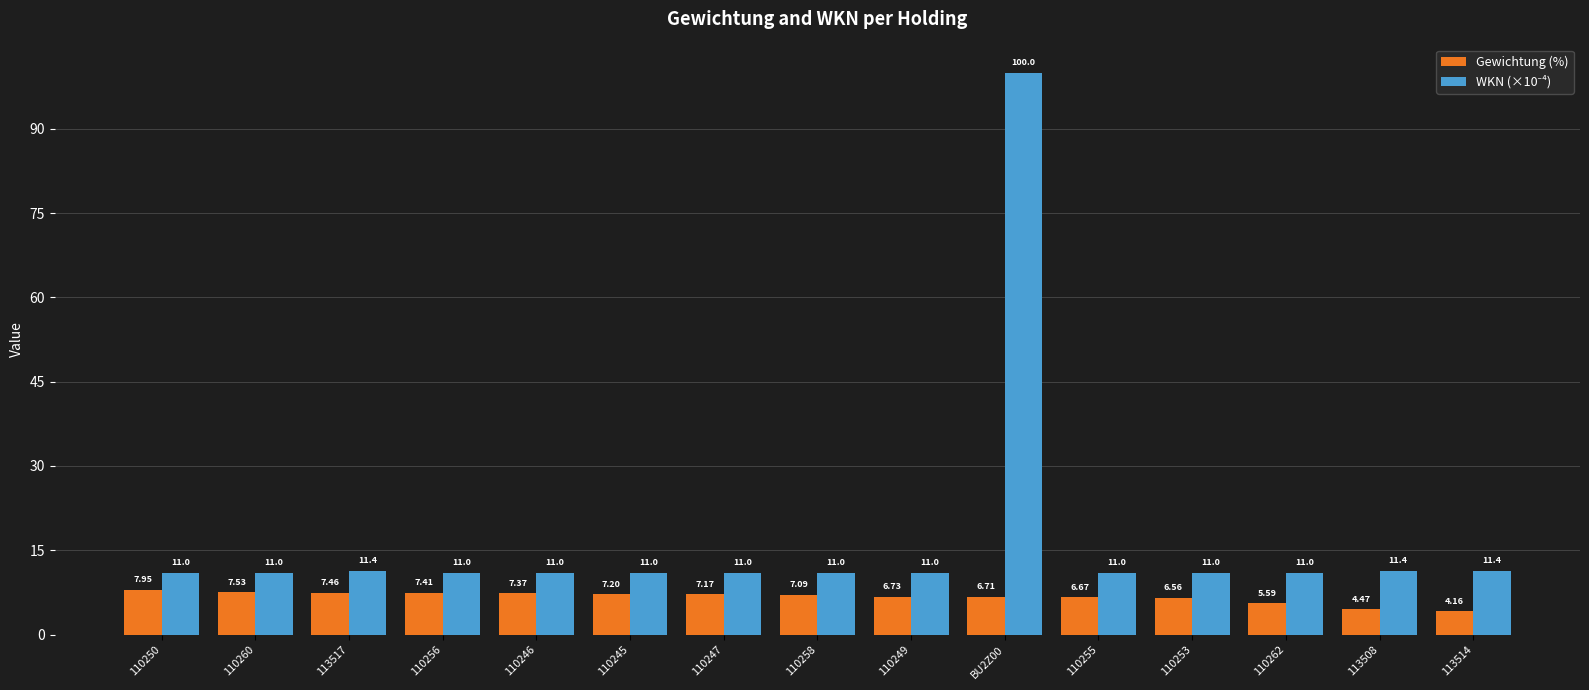

Between 110246 and 110255, which series saw the biggest shift?

Gewichtung (%)